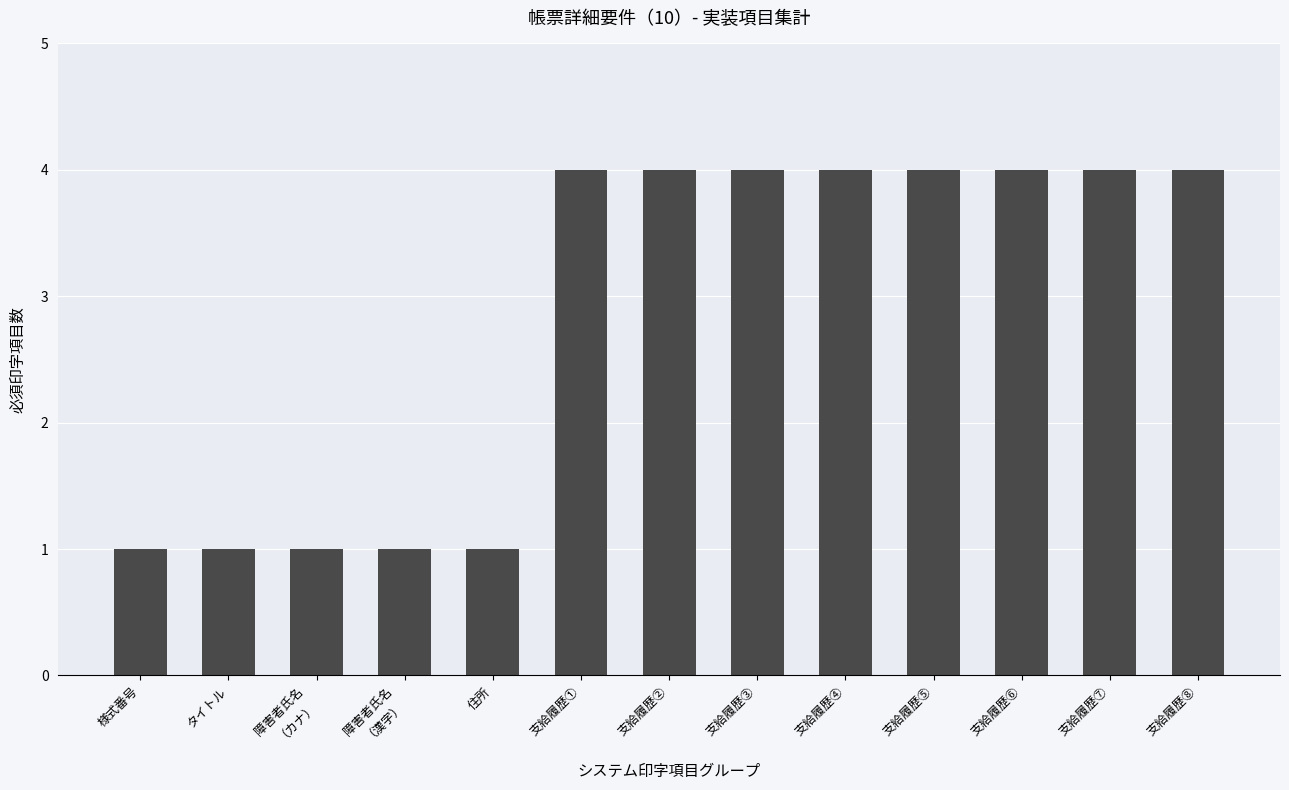

What is the change in value from 様式番号 to 支給履歴⑧?

+3